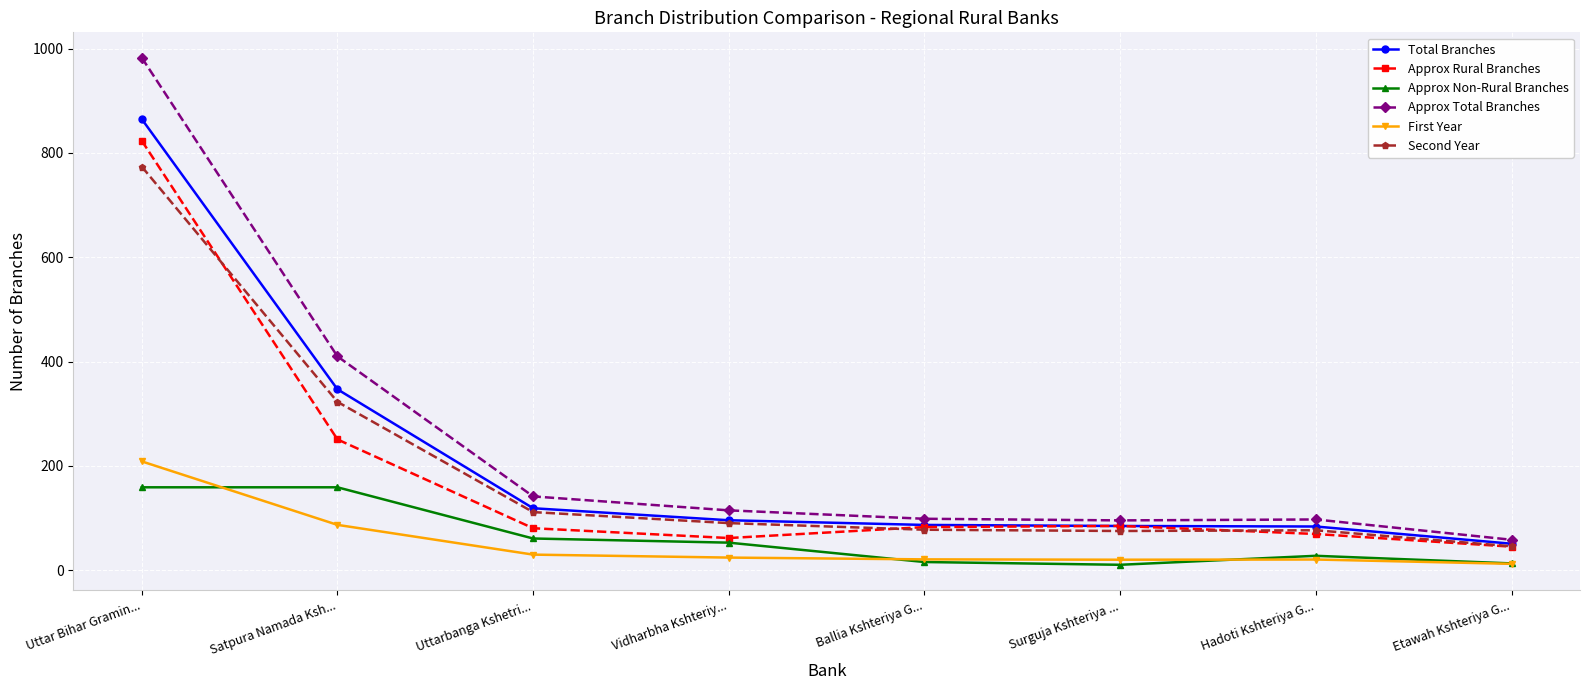

What is the maximum value shown in the chart?

982.7